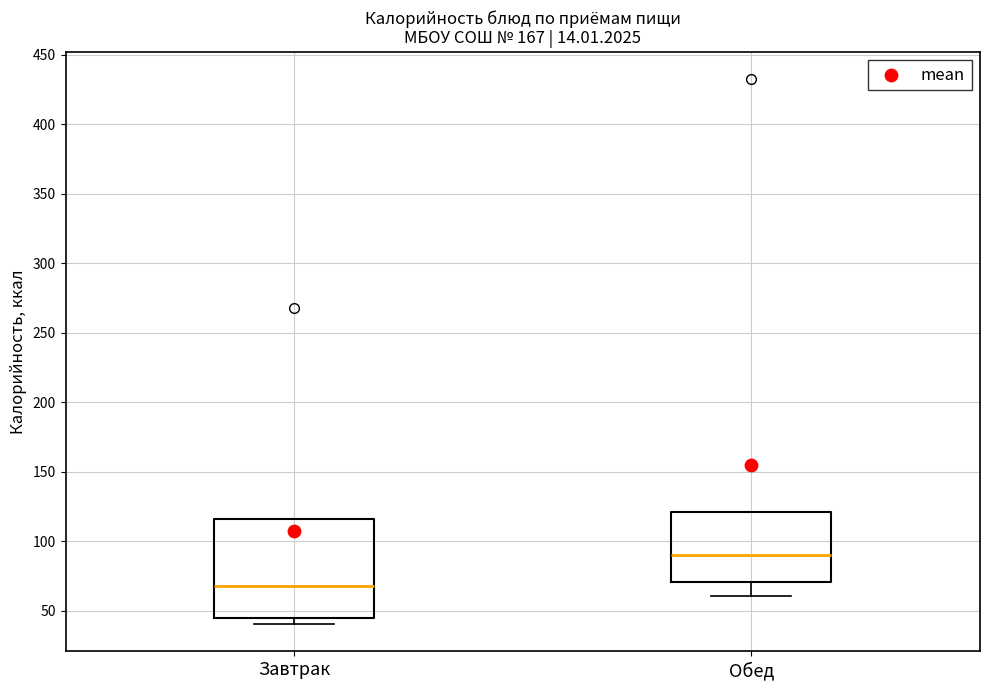

Where is the upper edge of the box for Завтрак on the y-axis? The values are not printed on the chart, so give them approximately, as read against the axis.

115